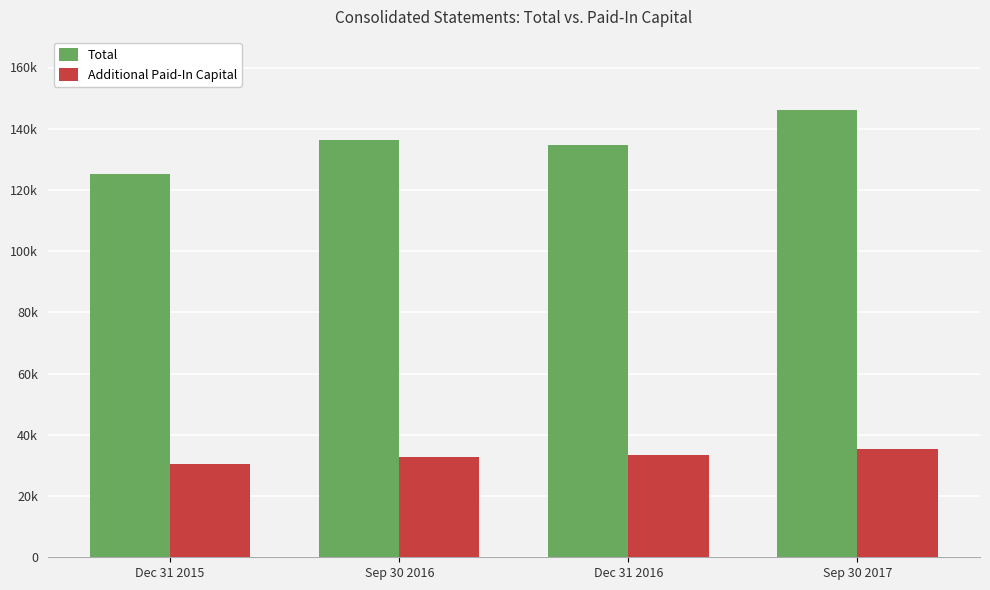

The Total series shows 100268 at Sep 30 2017. True or false?

False